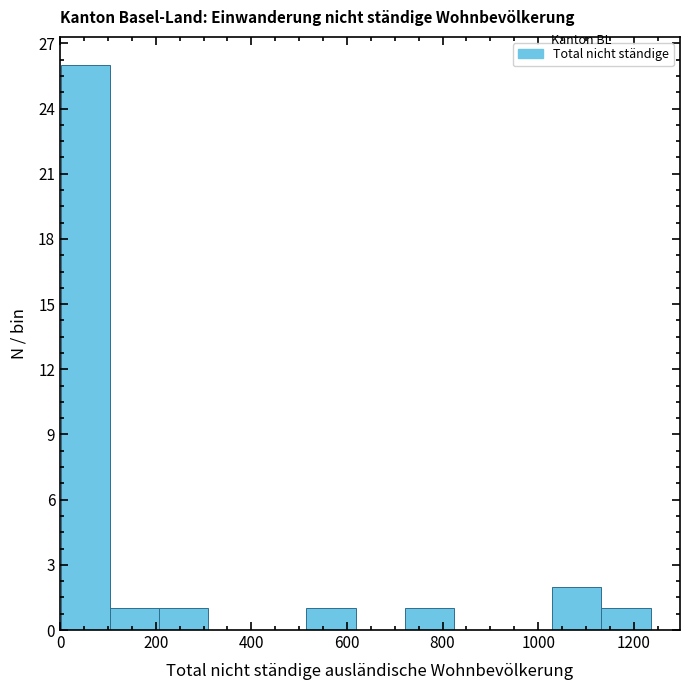

Reading left to right, list every bar in this chart as the range it spans on the x-axis followed by its height. Neither the bar edges nor the heights are printed on the chart, so give them approximately, as read against the axes.

0 to 100: 26
100 to 200: 1
200 to 300: 1
300 to 420: 0
420 to 520: 0
520 to 620: 1
620 to 720: 0
720 to 820: 1
820 to 920: 0
920 to 1020: 0
1020 to 1140: 2
1140 to 1240: 1